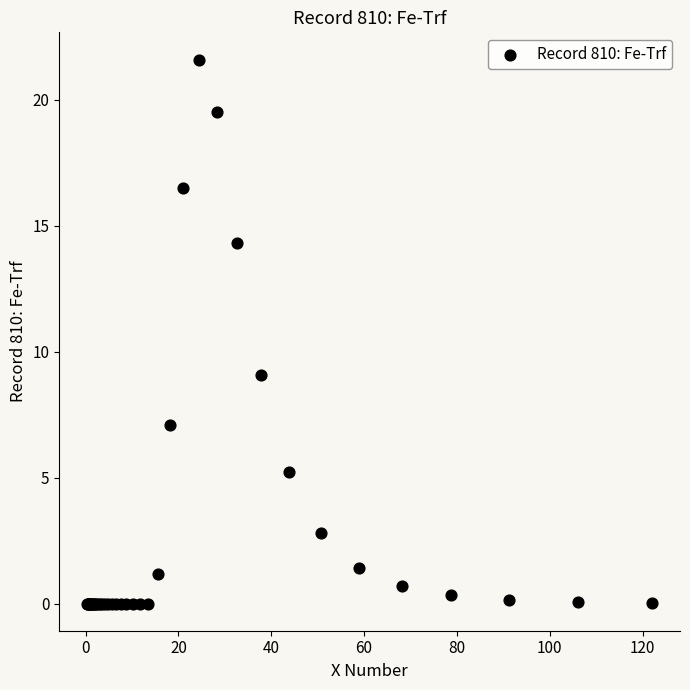

What Y value in the scatter plot is closest to 10?

9.1